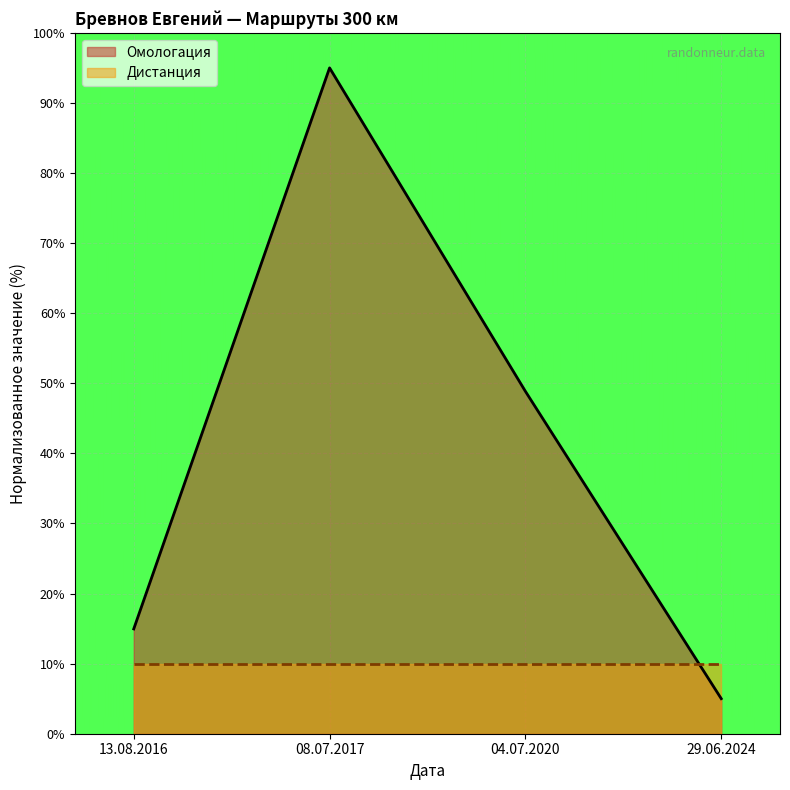

What is the difference between the values at 13.08.2016 and 29.06.2024?

10.0